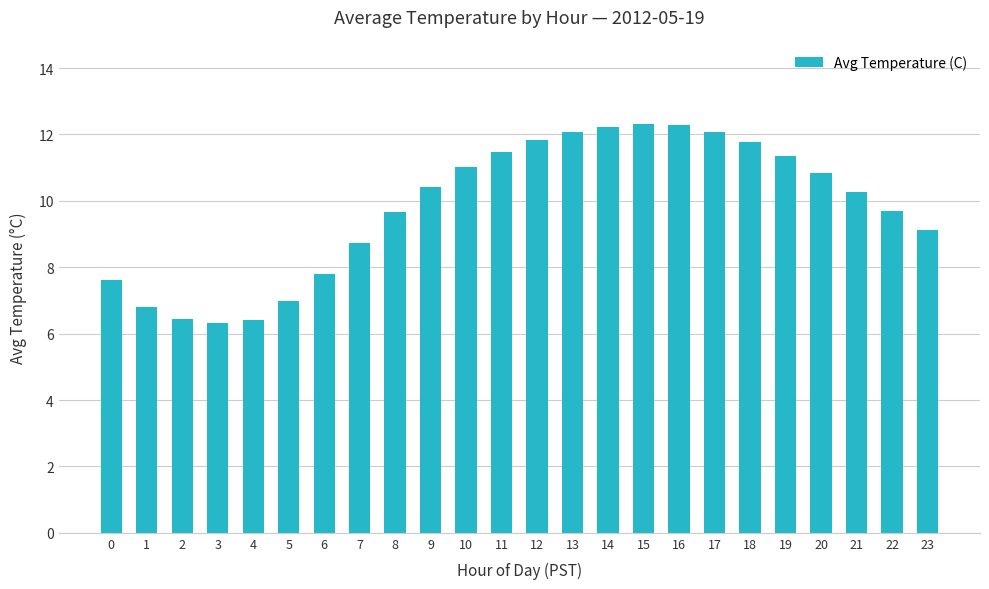

What is the value of the 19th bar from the left?

11.8